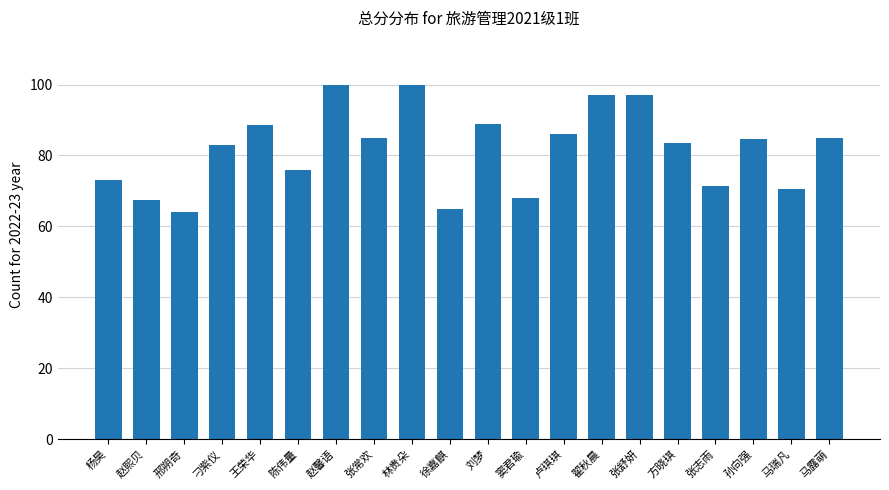

How many data points are less than 84?

10